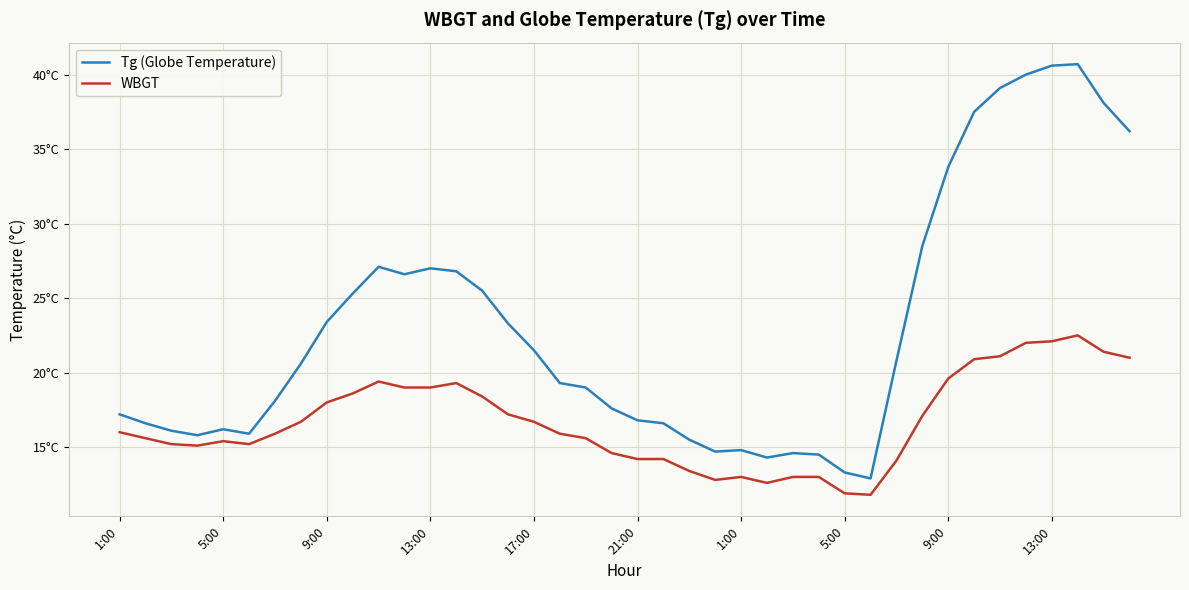

What is the sum of all WBGT values?

668.5